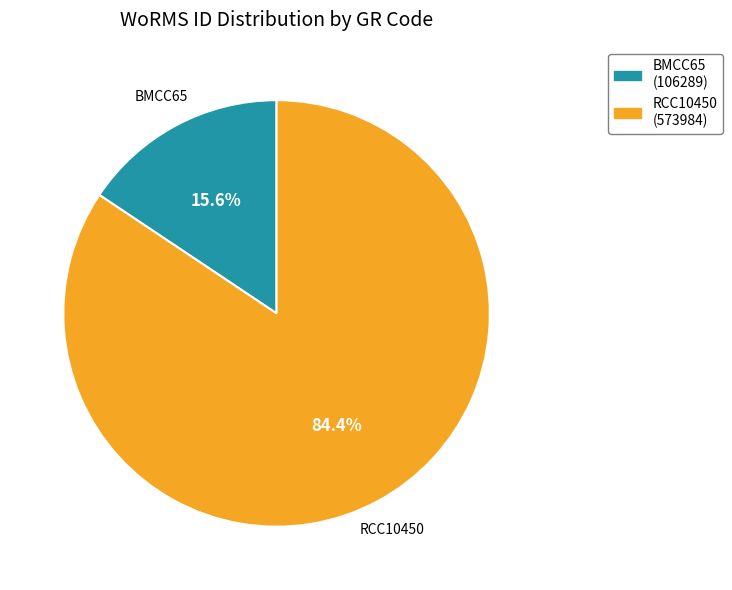

What is the majority slice?

RCC10450